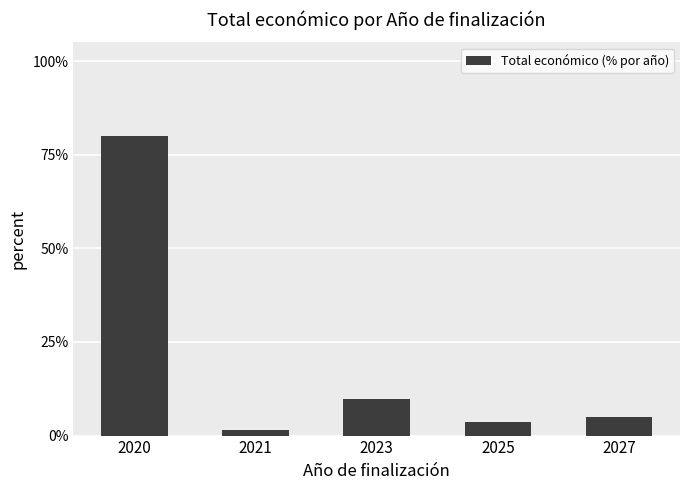

What is the value of the 5th bar from the left?

4.9